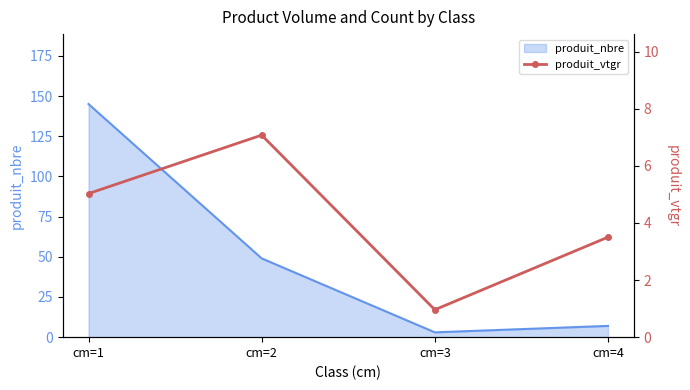

Is it true that produit_nbre equals 7 at cm=4?

True